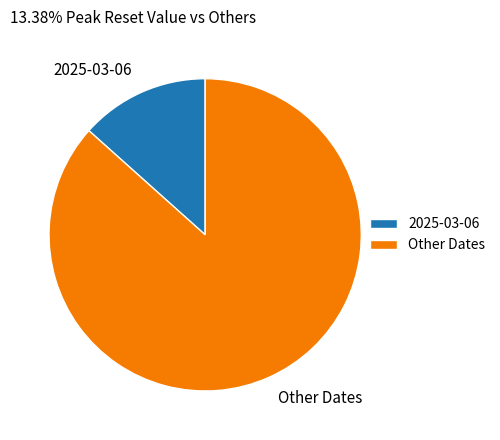

How many segments does this pie chart have?

2